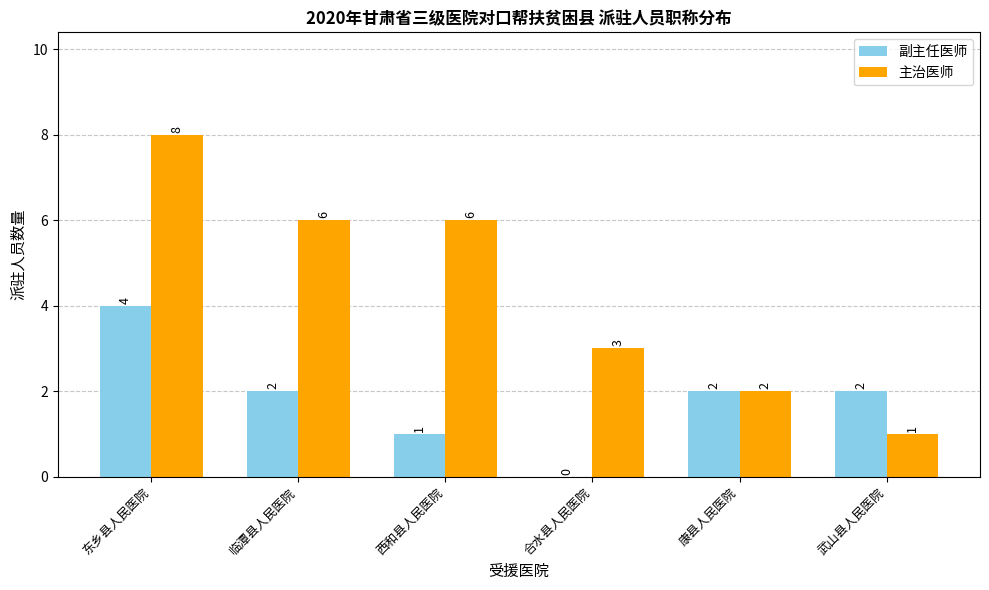

Reading left to right, extract all data points from this chart.

副主任医师: 4	2	1	0	2	2
主治医师: 8	6	6	3	2	1